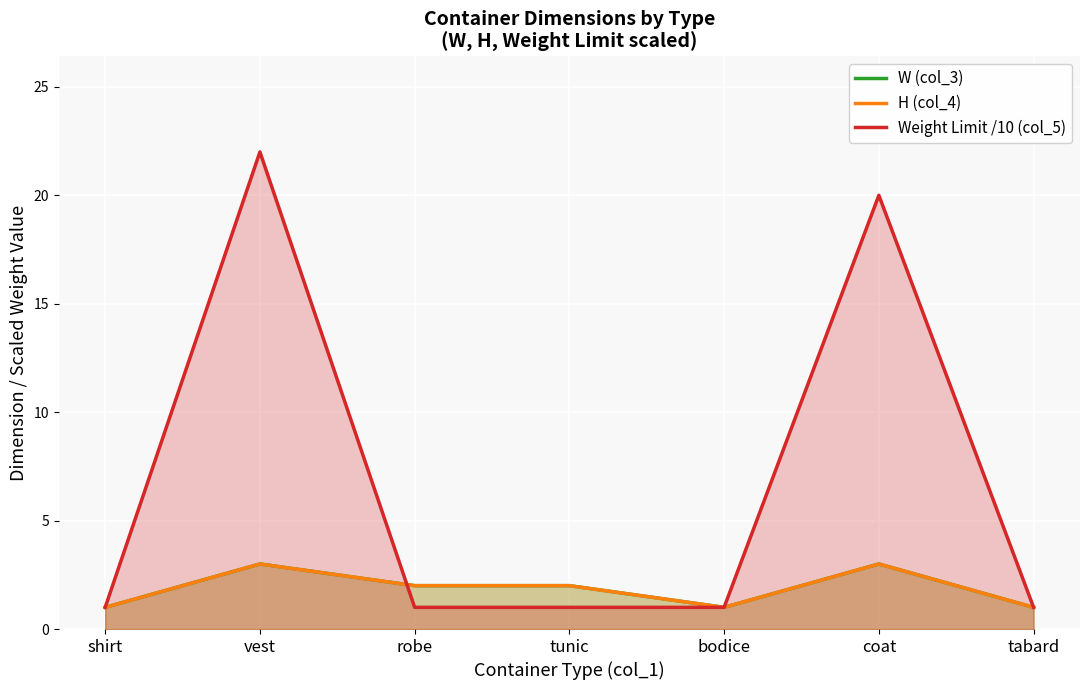

What is the average value of the W (col_3) series?

2